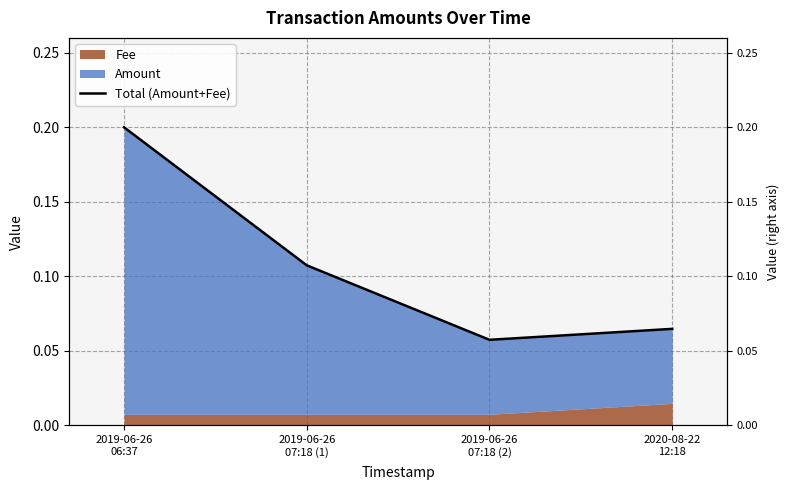

What value does the data have at 2020-08-22
12:18?

0.1